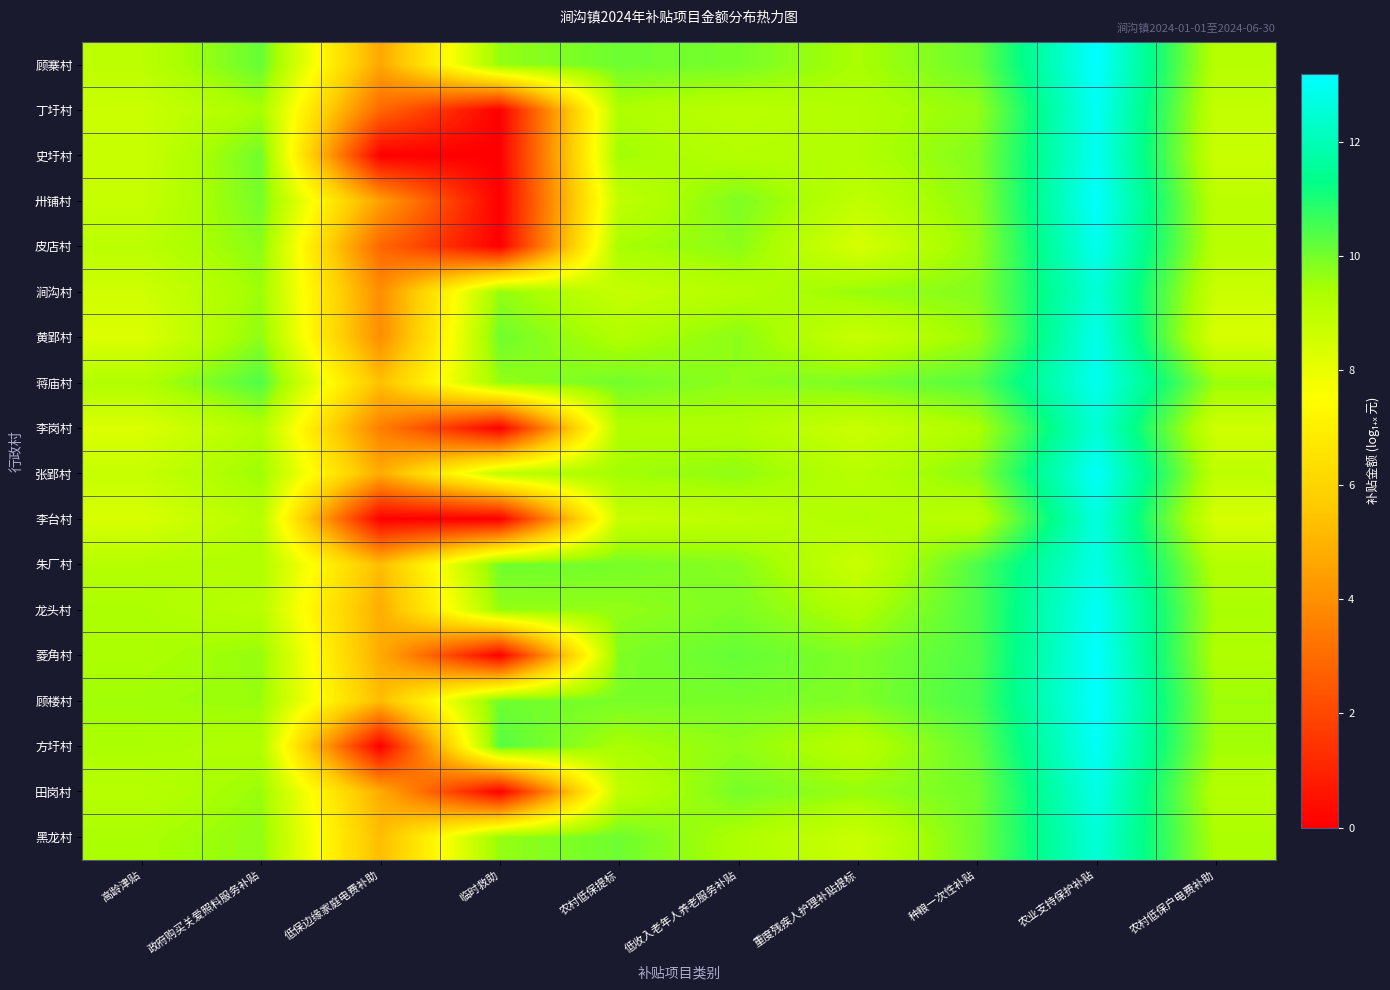

Which has a higher value, 重度残疾人护理补贴提标 or 低保边缘家庭电费补助?

重度残疾人护理补贴提标